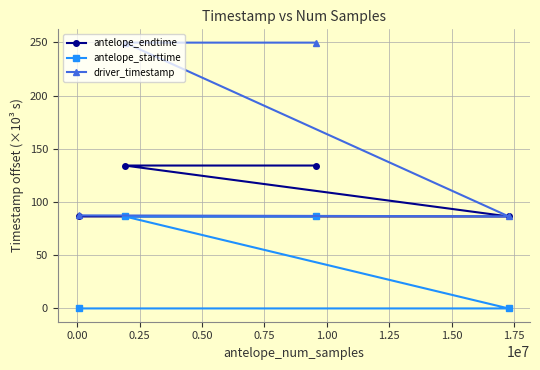

Which series has the widest spread of values?

driver_timestamp